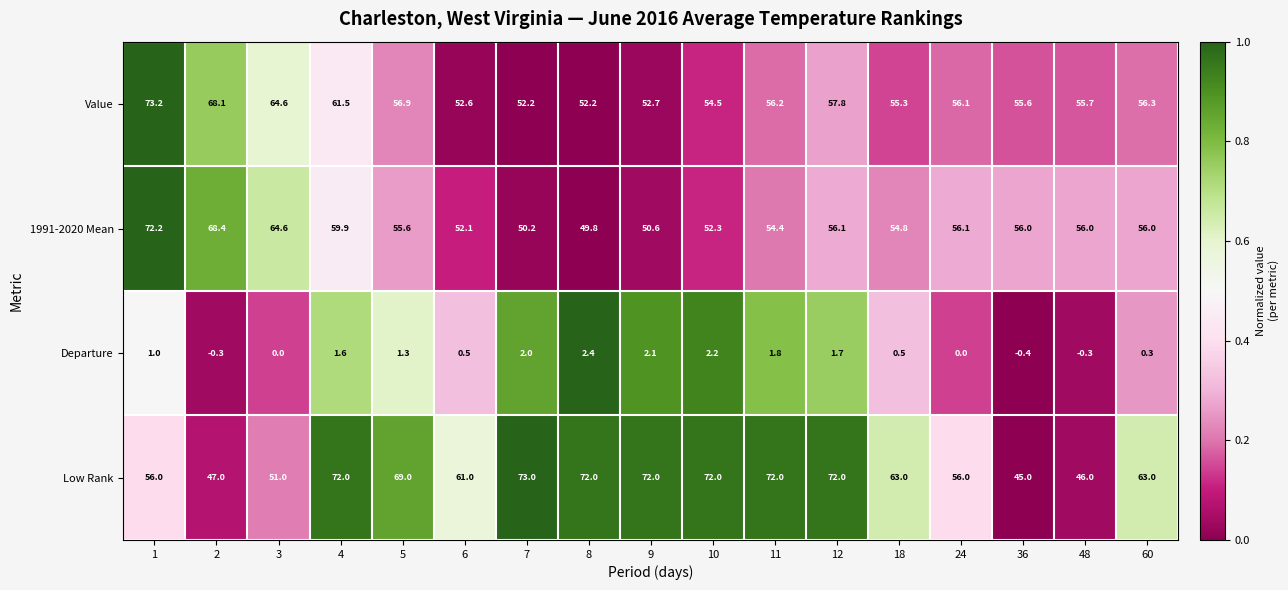

What is the difference between the maximum and minimum values in the Low Rank series?

28.0